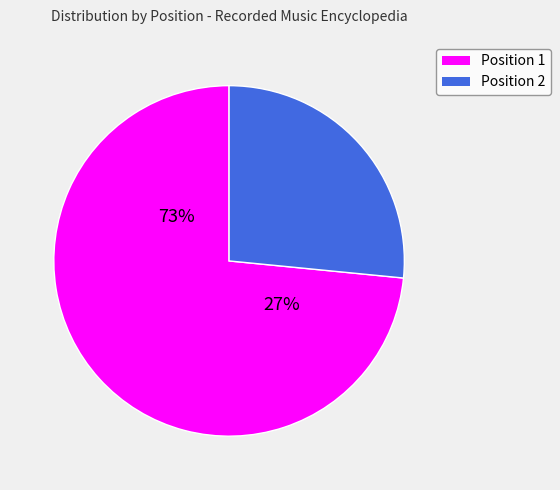

What is the change in value from 1 to 2?

-452